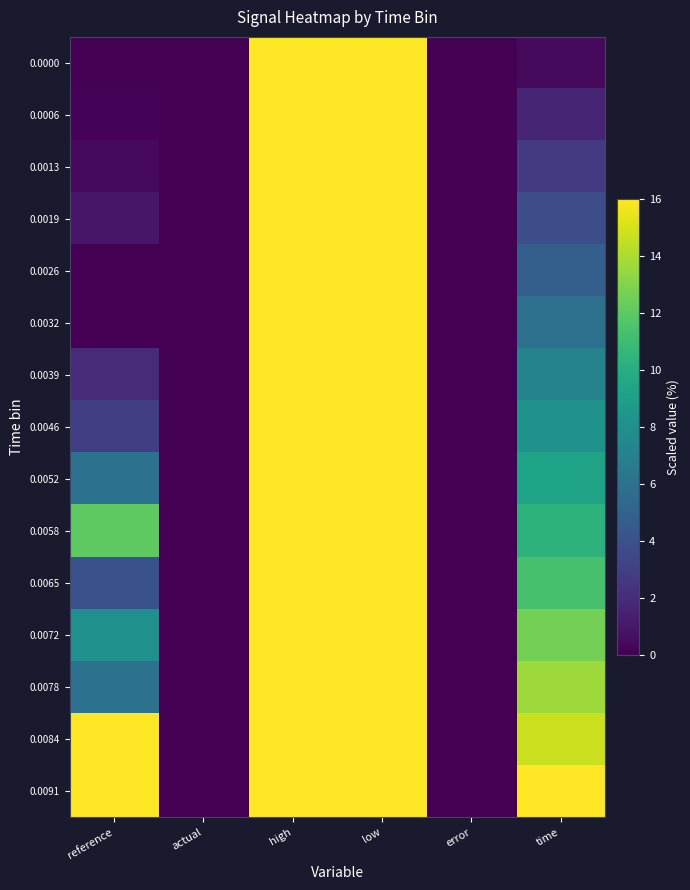

Reading left to right, extract all data points from this chart.

0.0000: reference=0.0	actual=0.0	high=16.0	low=16.0	error=0.0	time=0.4
0.0006: reference=0.1	actual=0.0	high=16.0	low=16.0	error=0.0	time=1.7
0.0013: reference=0.4	actual=0.0	high=16.0	low=16.0	error=0.0	time=2.7
0.0019: reference=1.0	actual=0.0	high=16.0	low=16.0	error=0.0	time=3.8
0.0026: reference=0.0	actual=0.0	high=16.0	low=16.0	error=0.0	time=4.8
0.0032: reference=0.0	actual=0.0	high=16.0	low=16.0	error=0.0	time=5.9
0.0039: reference=2.0	actual=0.0	high=16.0	low=16.0	error=0.0	time=7.2
0.0046: reference=3.0	actual=0.0	high=16.0	low=16.0	error=0.0	time=8.2
0.0052: reference=6.0	actual=0.0	high=16.0	low=16.0	error=0.0	time=9.3
0.0058: reference=12.0	actual=0.0	high=16.0	low=16.0	error=0.0	time=10.3
0.0065: reference=4.0	actual=0.0	high=16.0	low=16.0	error=0.0	time=11.4
0.0072: reference=8.0	actual=0.0	high=16.0	low=16.0	error=0.0	time=12.6
0.0078: reference=6.0	actual=0.0	high=16.0	low=16.0	error=0.0	time=13.7
0.0084: reference=16.0	actual=0.0	high=16.0	low=16.0	error=0.0	time=14.7
0.0091: reference=16.0	actual=0.0	high=16.0	low=16.0	error=0.0	time=16.0